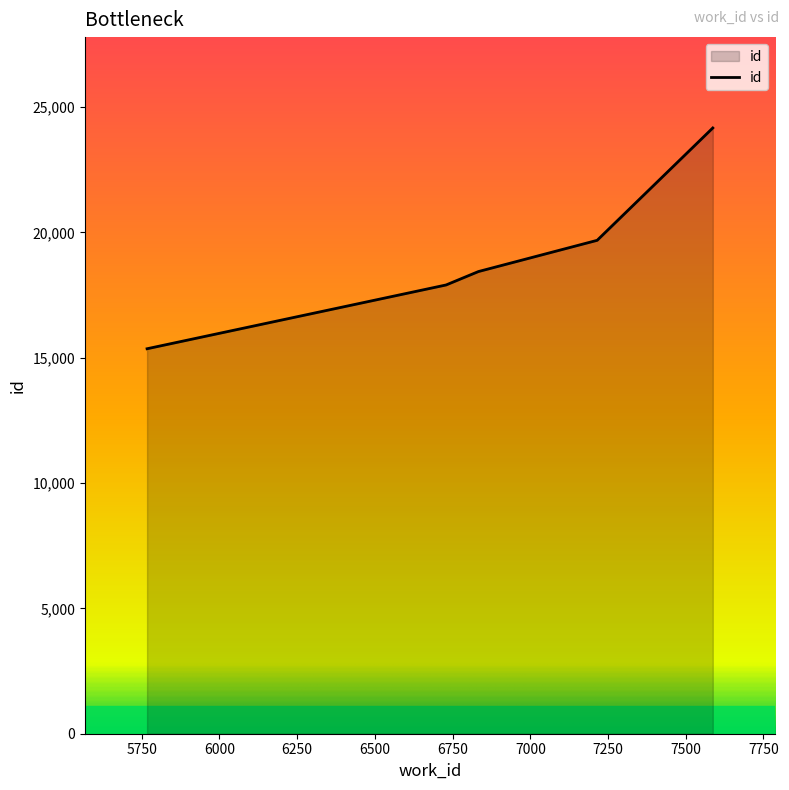

True or false: there are more than 0 points higher than both neighbors.

False